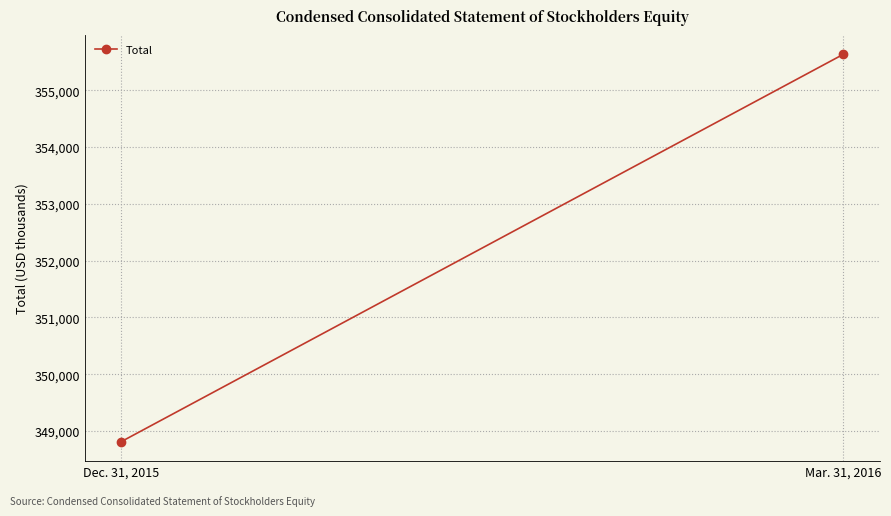

List the labels in order of value, largest first.

Mar. 31, 2016, Dec. 31, 2015